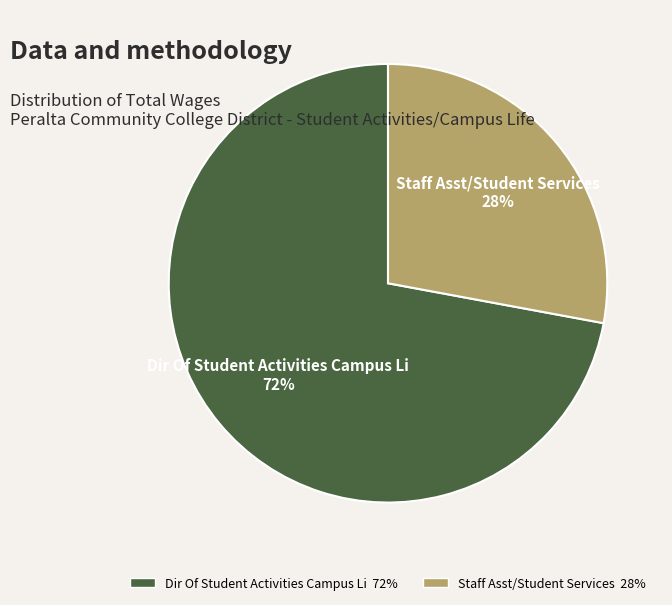

Which has a higher value, Staff Asst/Student Services or Dir Of Student Activities Campus Li?

Dir Of Student Activities Campus Li